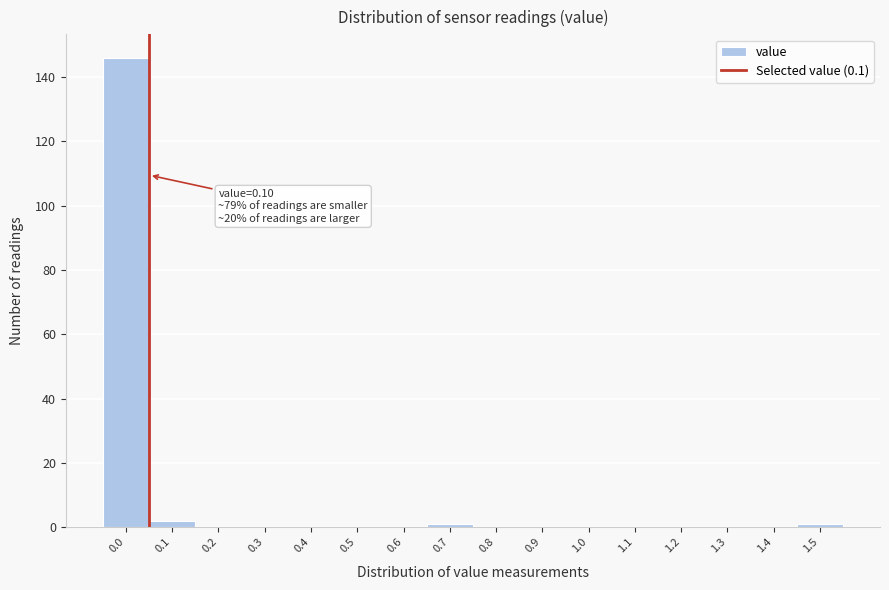

Reading right to left, list all the values displayed in this chart.

1.5=1	1.4=0	1.3=0	1.2=0	1.1=0	1.0=0	0.9=0	0.8=0	0.7=1	0.6=0	0.5=0	0.4=0	0.3=0	0.2=0	0.1=2	0.0=146